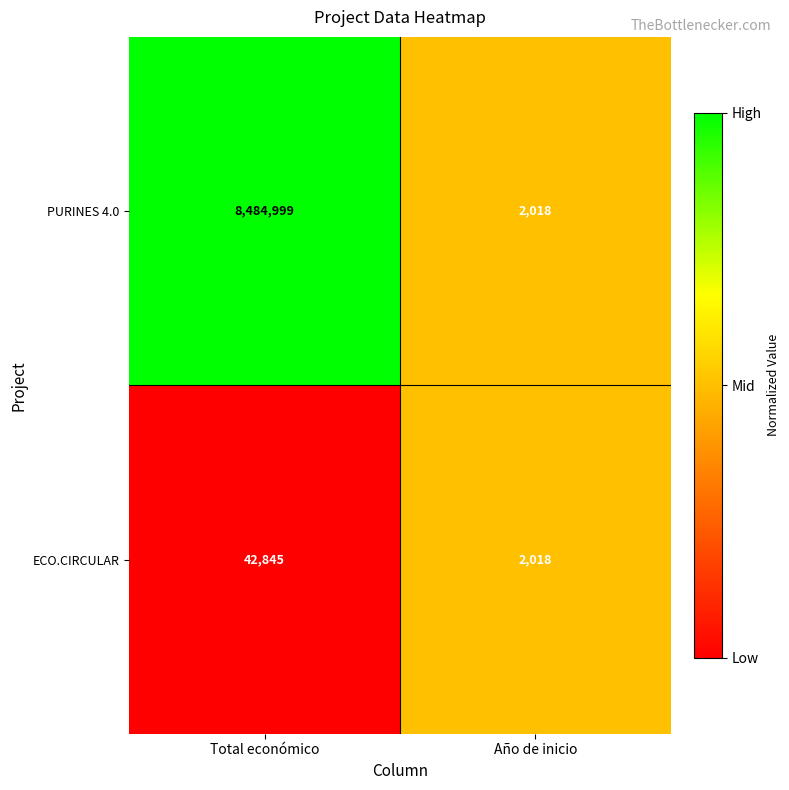

Read the PURINES 4.0 value at Total económico, to the nearest 10.

8485000